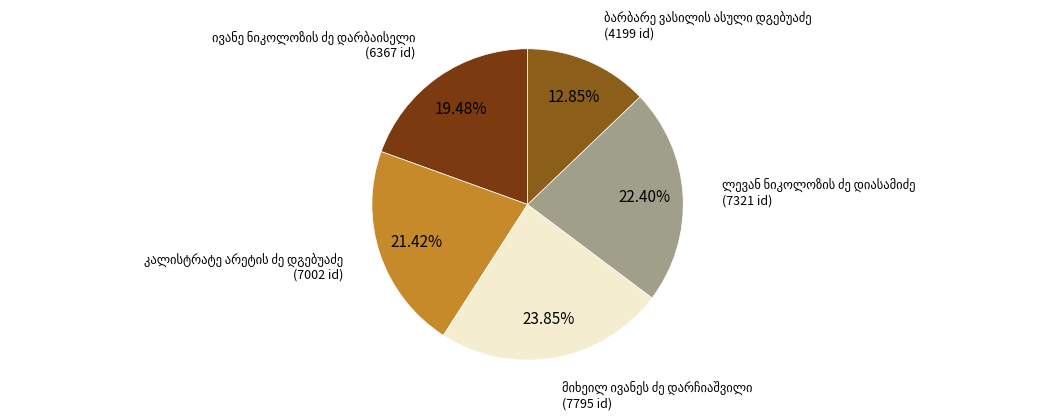

Is there a majority slice in this chart?

No